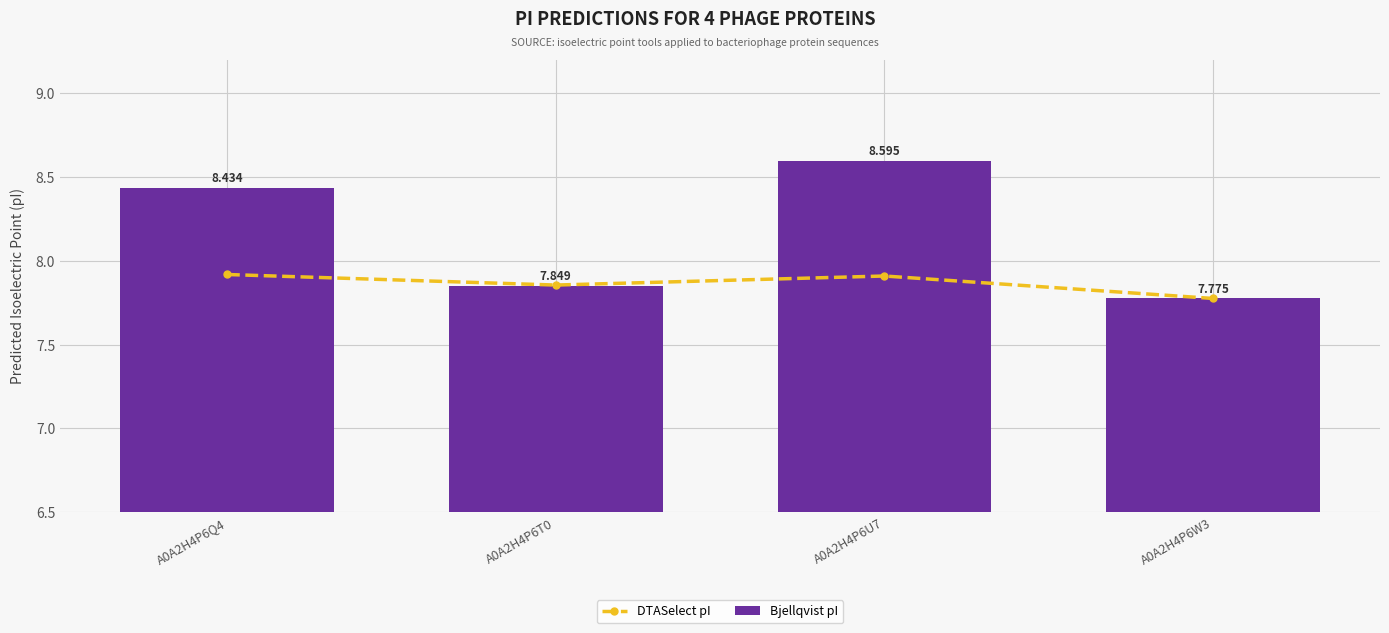

Which series has the largest total across all categories?

Bjellqvist pI